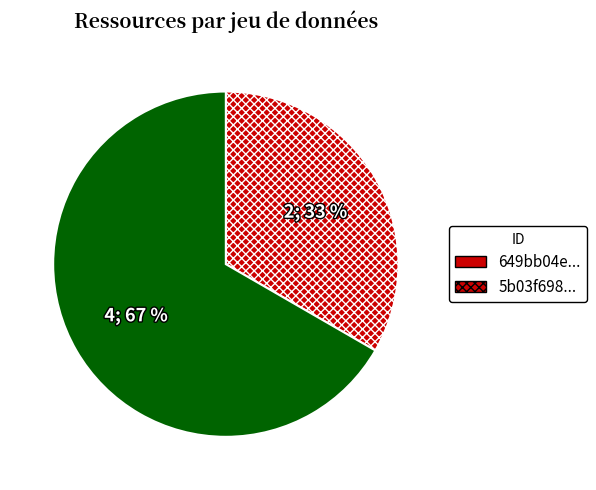

Approximately how many times larger is the value at 5b03f698... compared to 649bb04e...?

2.0